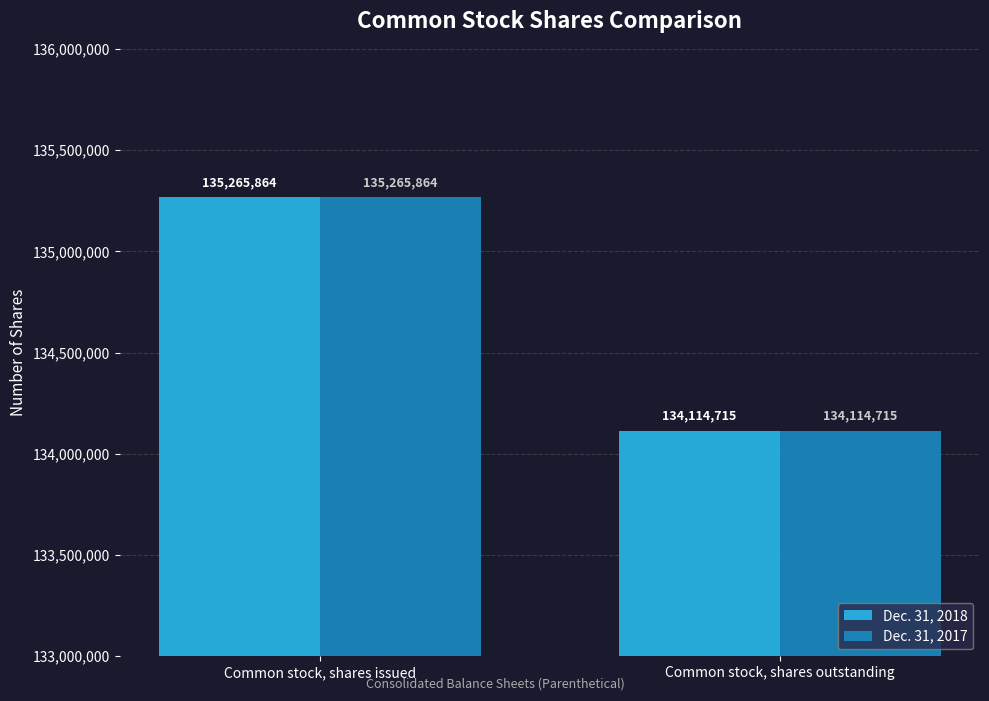

Are the bars grouped side by side (vs. stacked)?

Yes